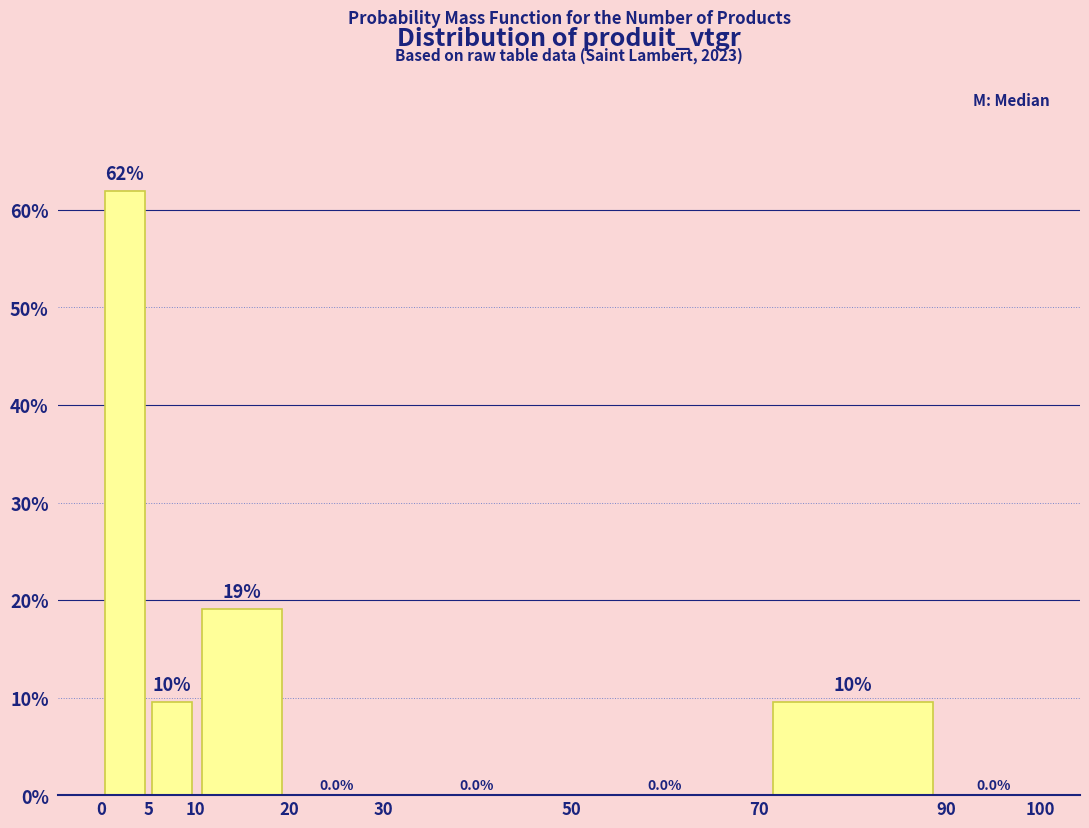

Which range on the x-axis has the tallest bar?

0 to 5